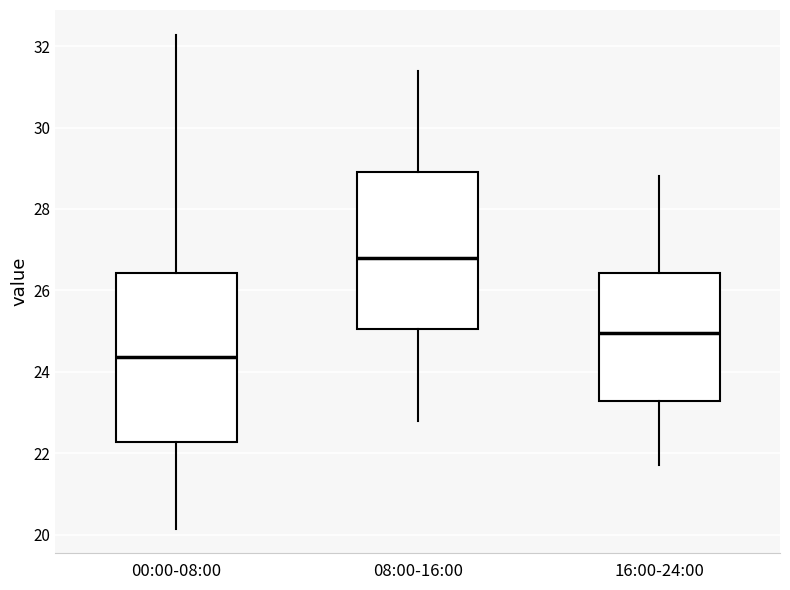

Which box is the tallest, from its lower edge to its upper edge?

00:00-08:00